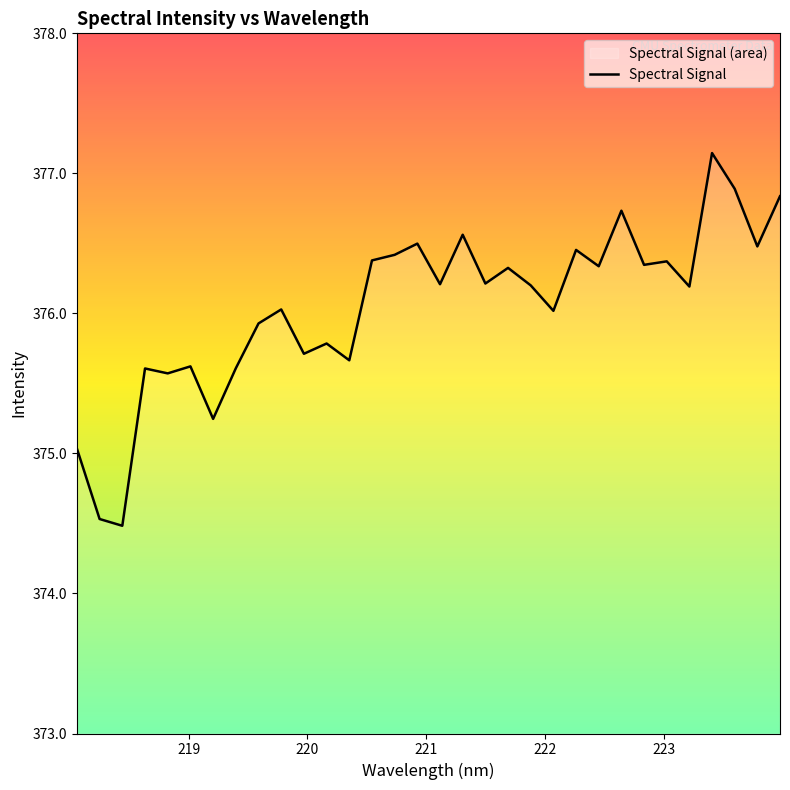

What is the smallest value displayed?

374.5